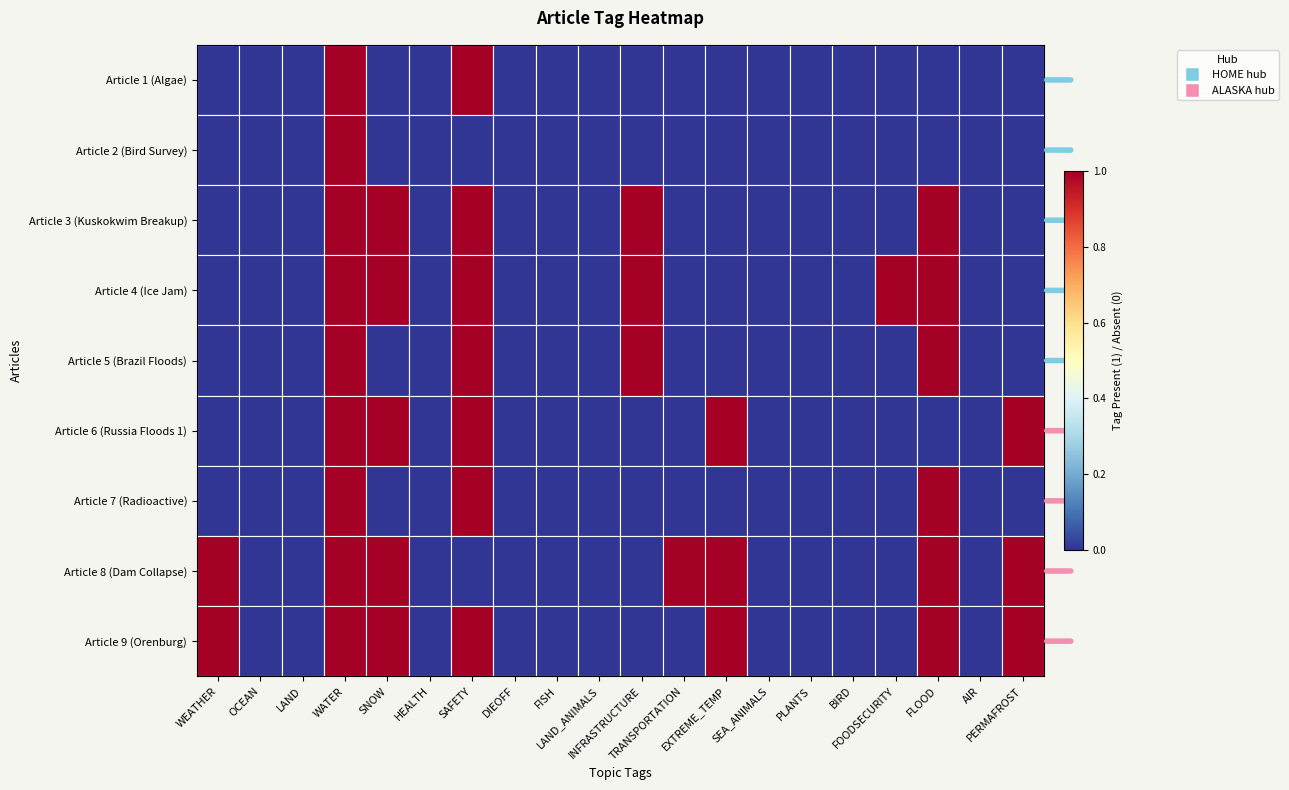

List the series in order of their peak value, highest first.

Article 1 (Algae), Article 2 (Bird Survey), Article 3 (Kuskokwim Breakup), Article 4 (Ice Jam), Article 5 (Brazil Floods), Article 6 (Russia Floods 1), Article 7 (Radioactive), Article 8 (Dam Collapse), Article 9 (Orenburg)